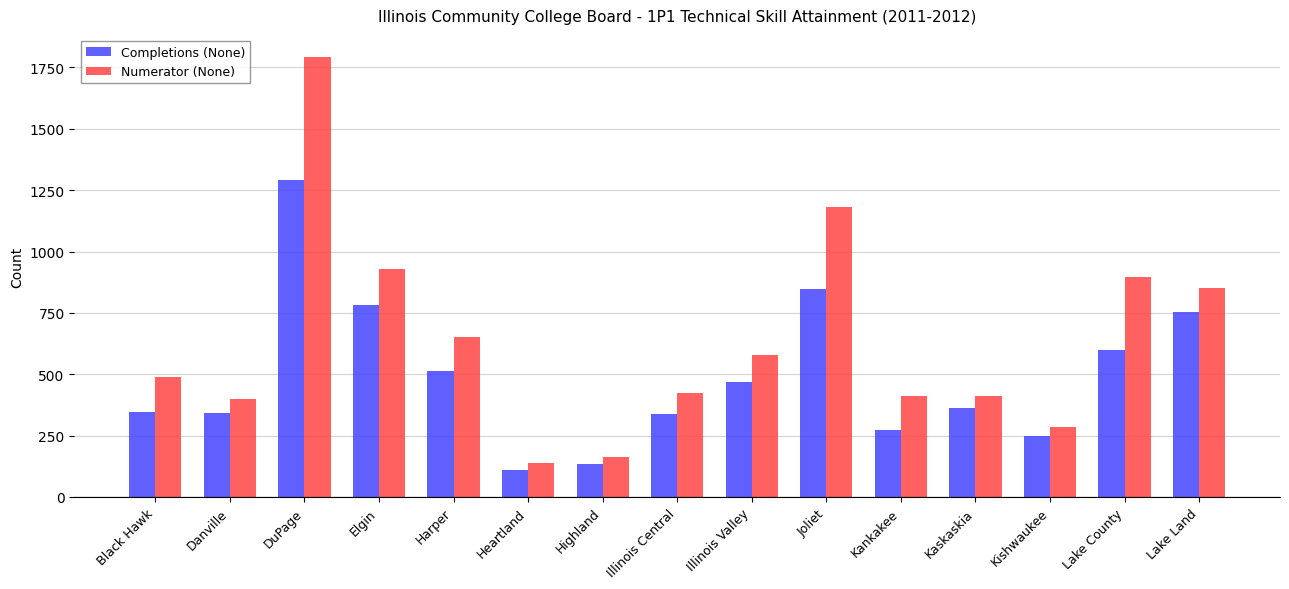

At how many categories does at least one series exceed 1474?

1